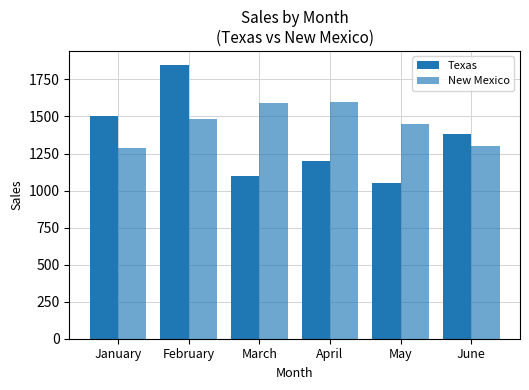

How many data points does each series have?

6